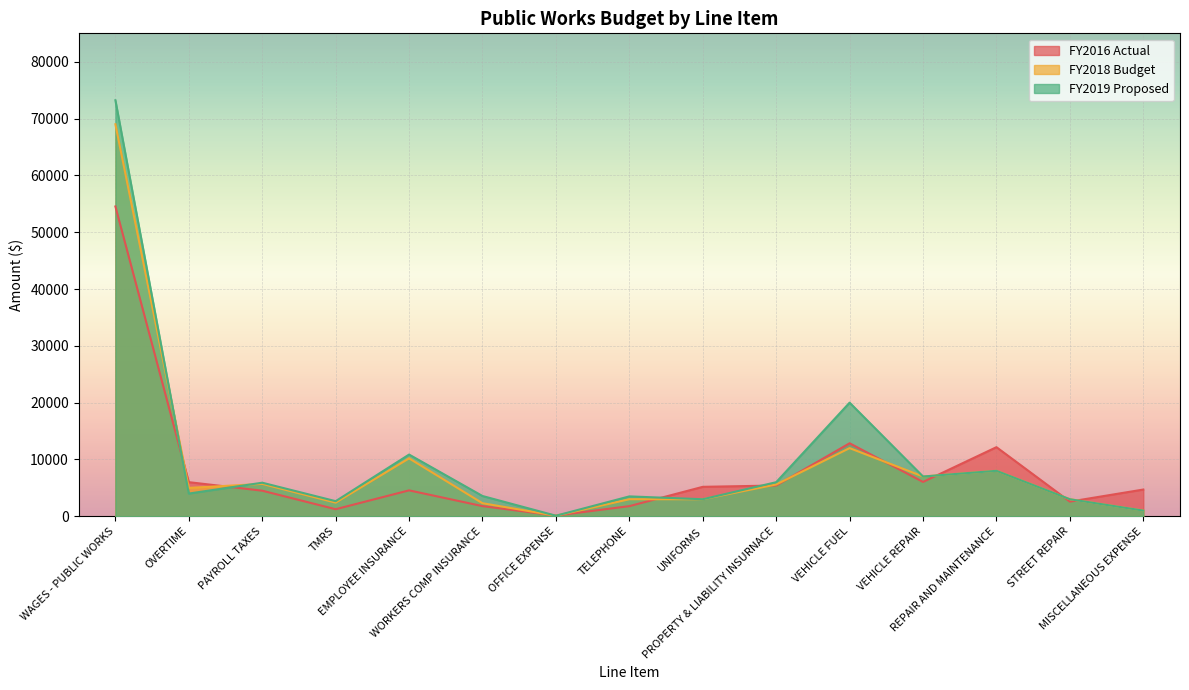

What is the average value of the FY2019 Proposed series?

10121.5